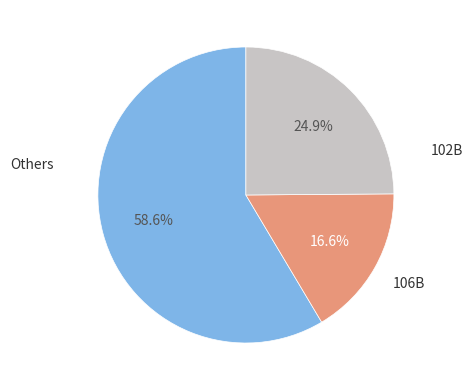

Is there a majority slice in this chart?

Yes